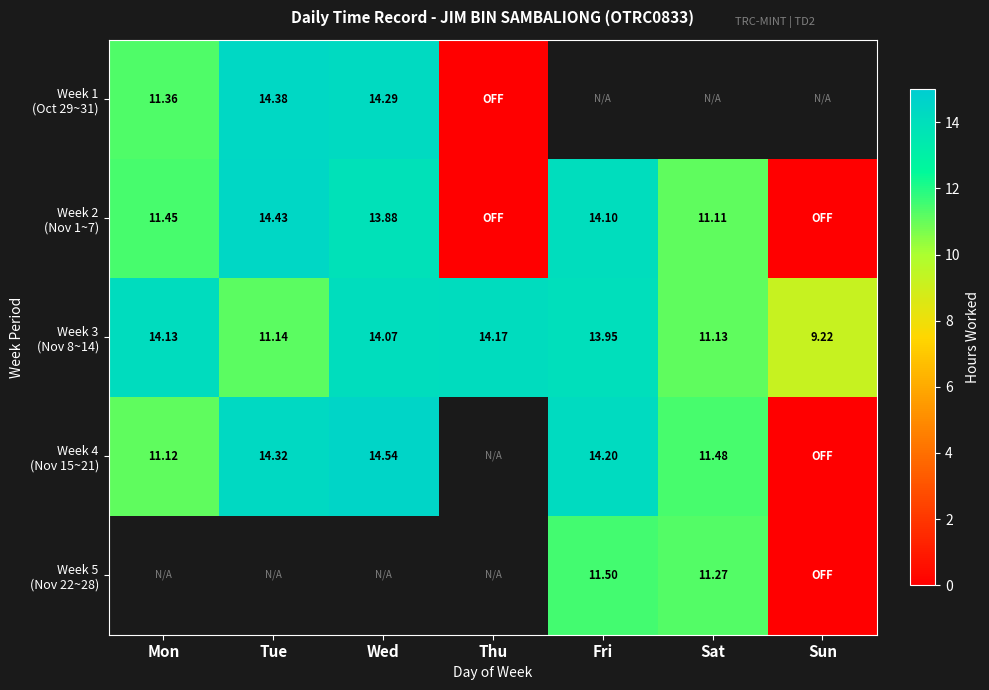

At which category does the chart reach its minimum across all series?

Thu